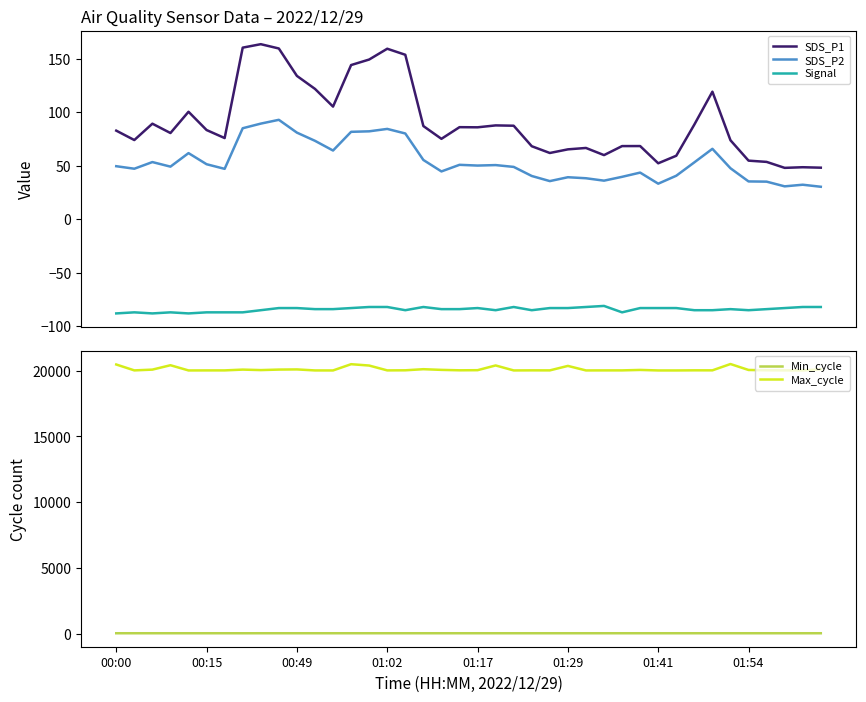

True or false: Max_cycle and Signal intersect in this chart.

False